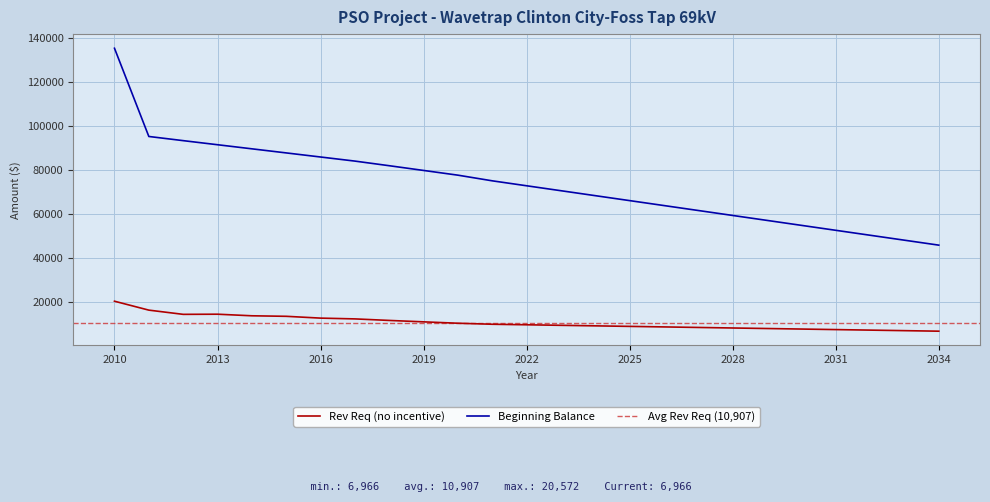

What is the difference between the second highest and second lowest values in the Rev Req (no incentive) series?

9315.7